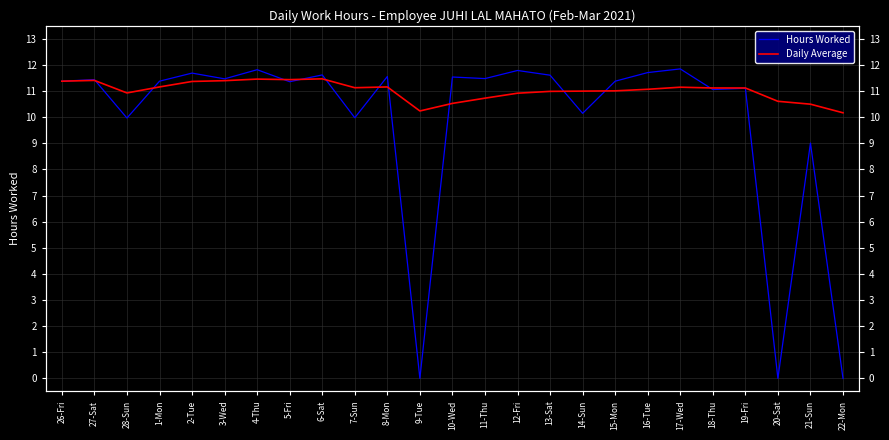

What is the difference between the highest and lowest values at 15-Mon?

0.4